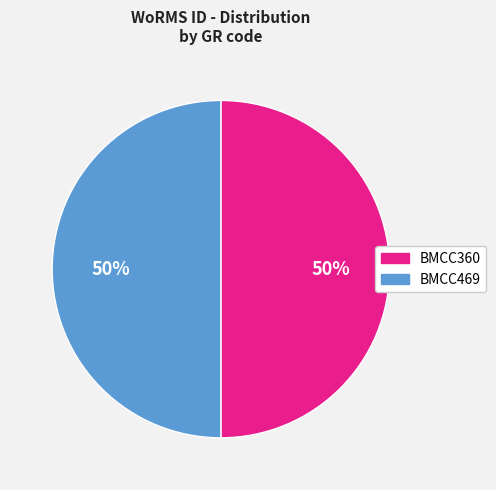

True or false: BMCC469 accounts for 50% of the total.

True